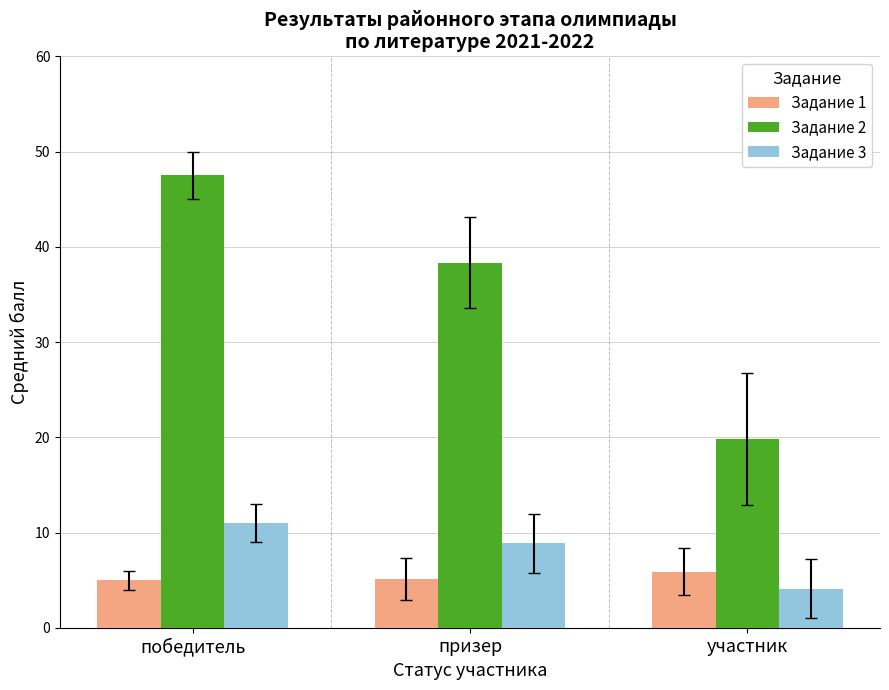

What is the total value across all series at участник?

29.9